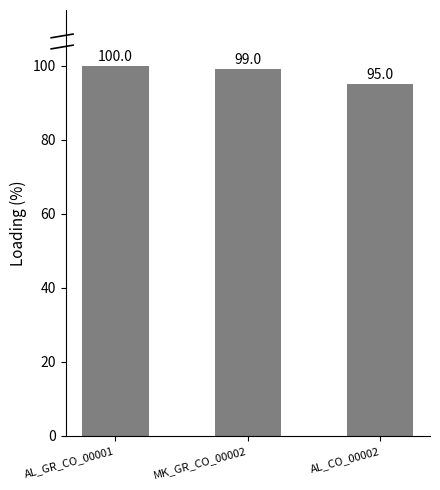

What is the greatest value displayed?

100